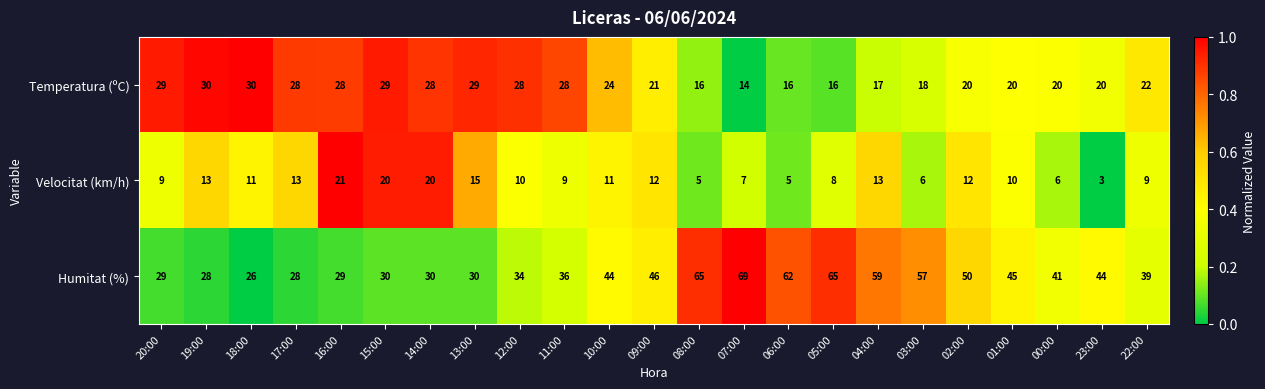

What value does the Humitat (%) series have at 10:00, to the nearest 5?

45